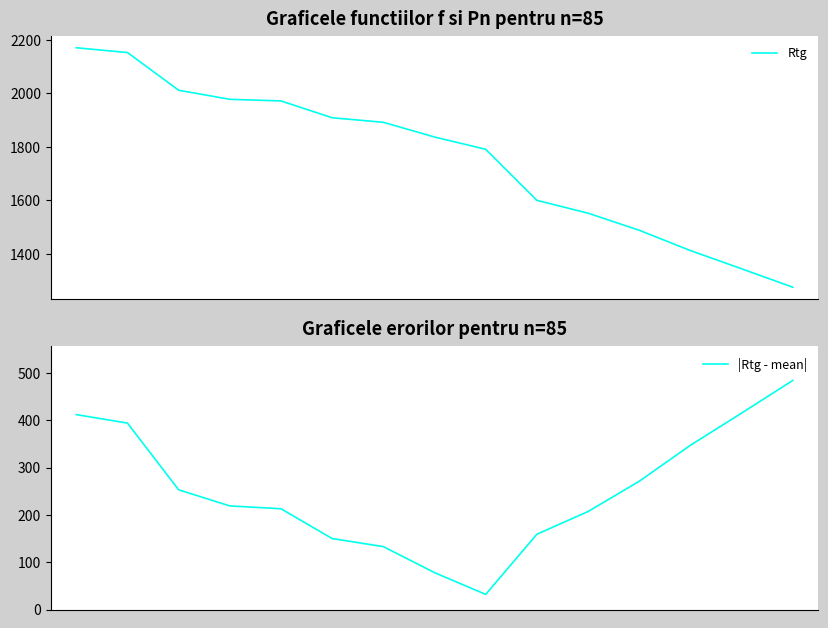

How many lines are shown in the chart?

2